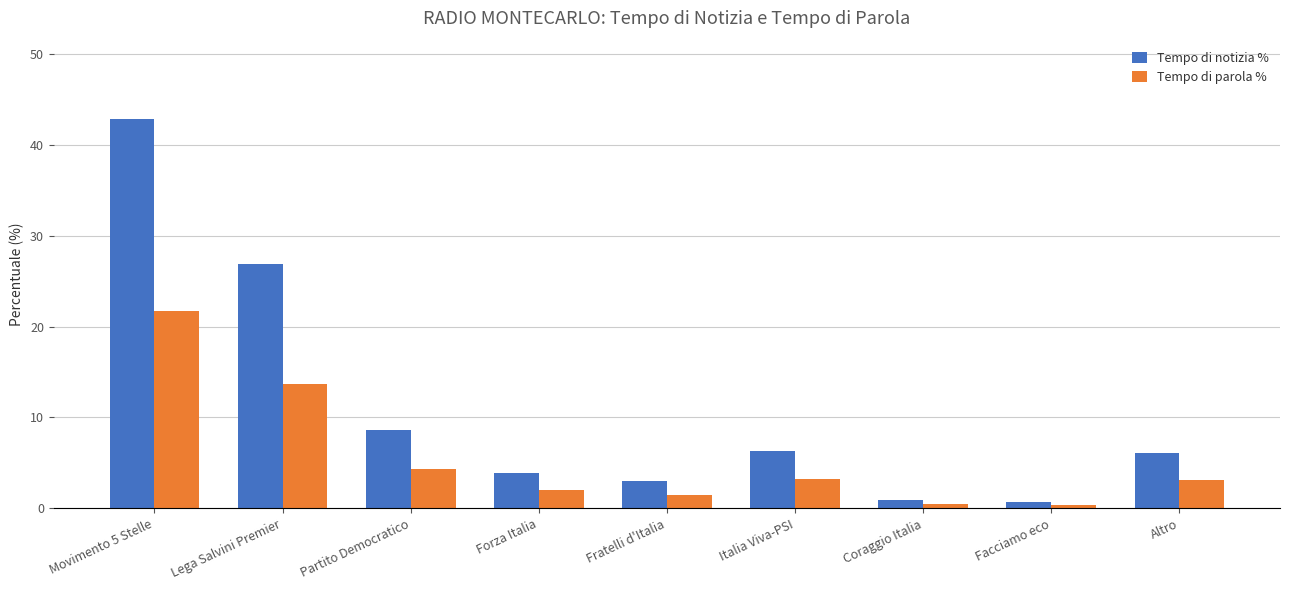

What is the maximum value shown in the chart?

42.9